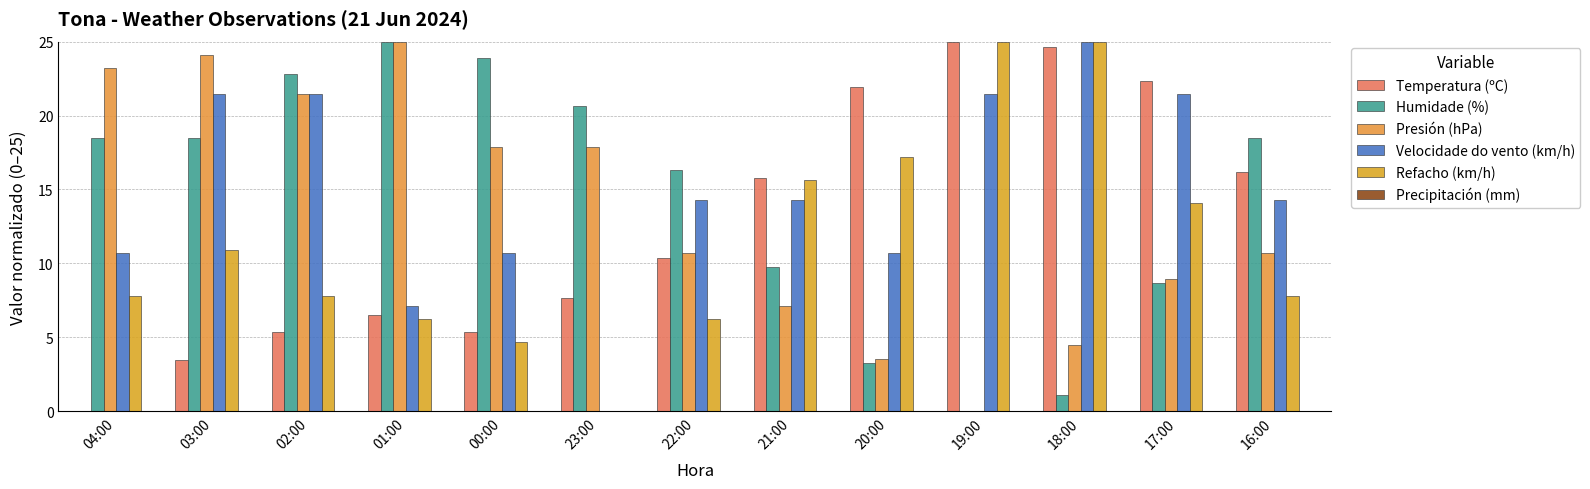

Which category has the highest value across all series?

19:00